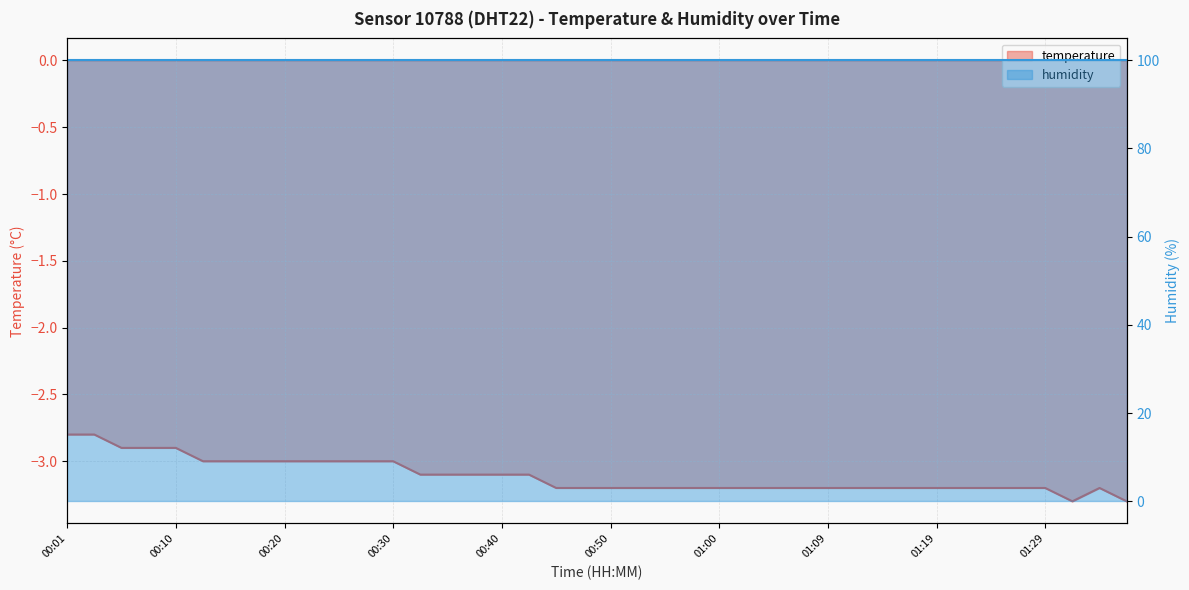

What is the value of the 4th point from the left?

-2.9